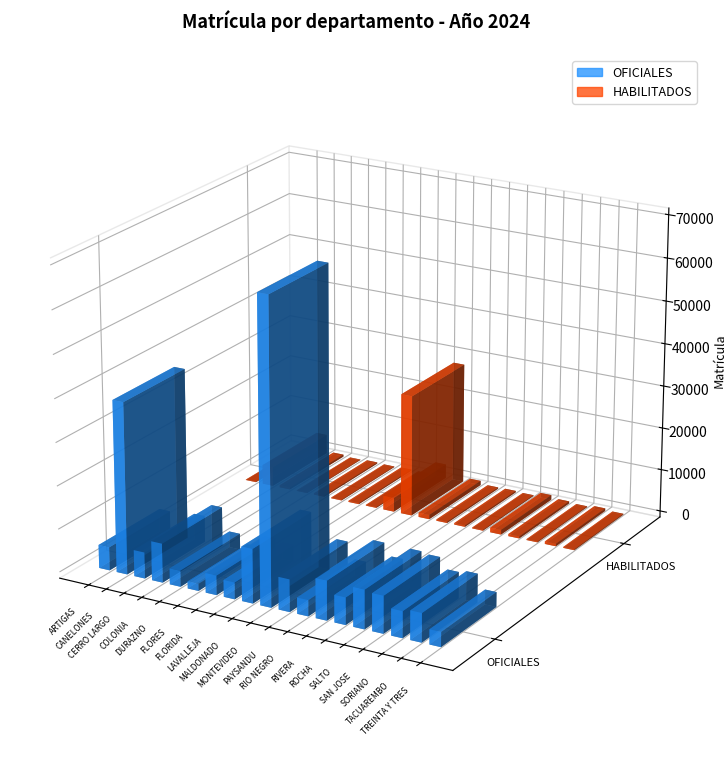

What is the average value of the OFICIALES series?

11431